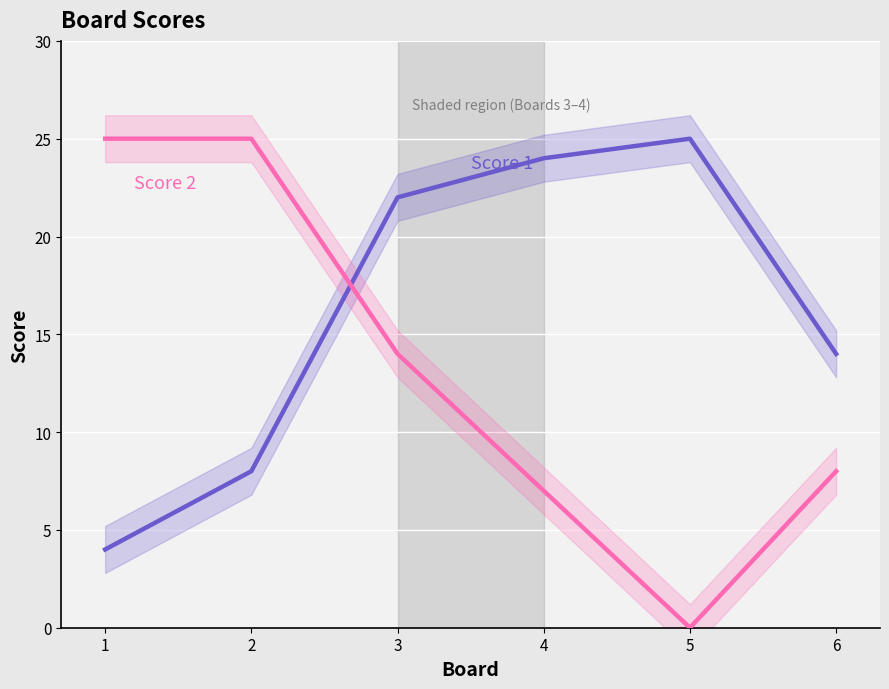

Reading left to right, list all the values displayed in this chart.

Score 1: 1=4	2=8	3=22	4=24	5=25	6=14
Score 2: 1=25	2=25	3=14	4=7	5=0	6=8